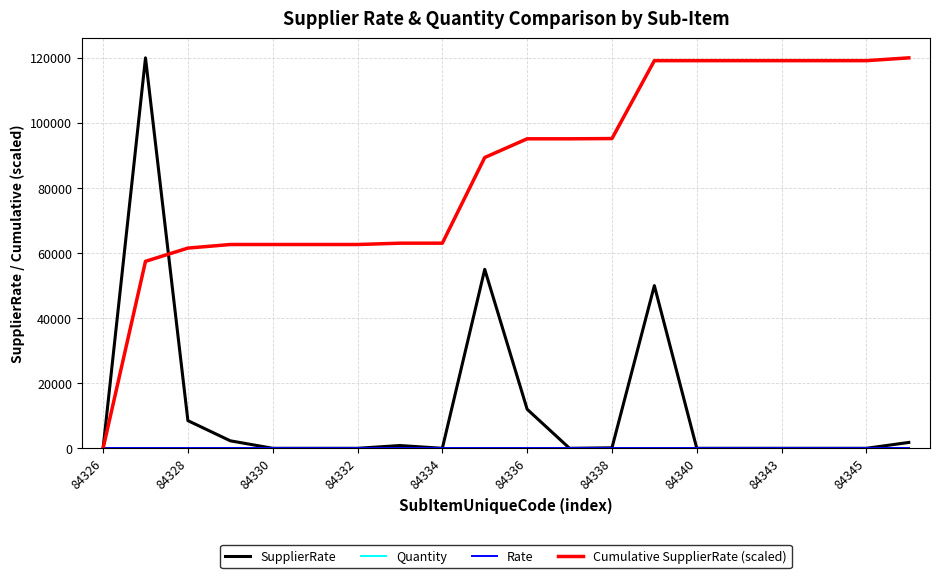

What is the total value across all series at 84328?

70032.3